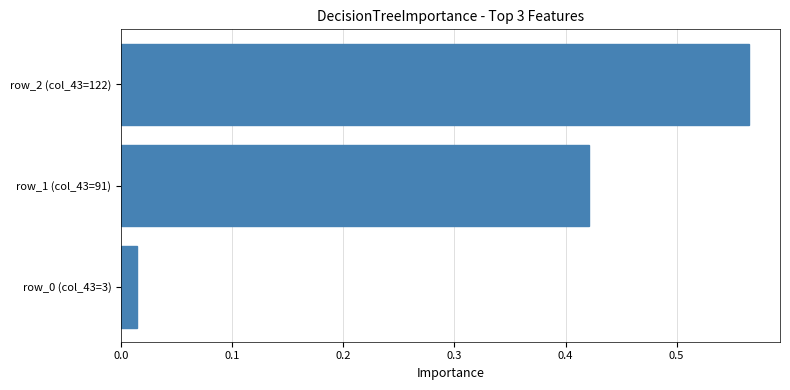

What is the change in value from row_1 (col_43=91) to row_2 (col_43=122)?

+0.1